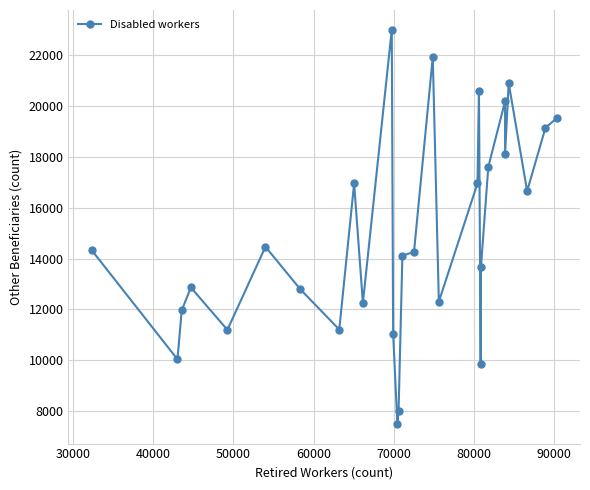

What is the value of the 9th point from the left?

16947